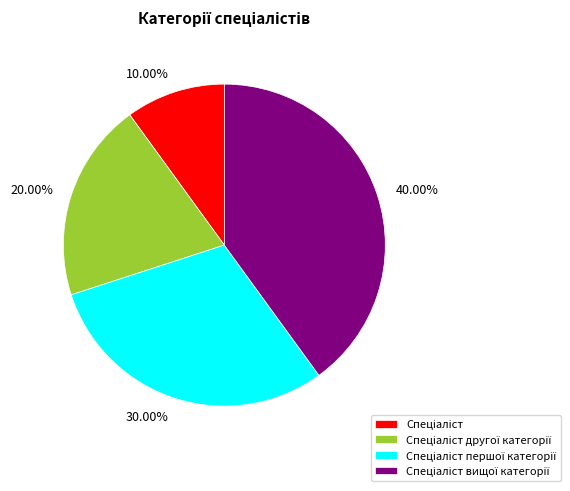

Is 40.00% the majority of the pie?

No